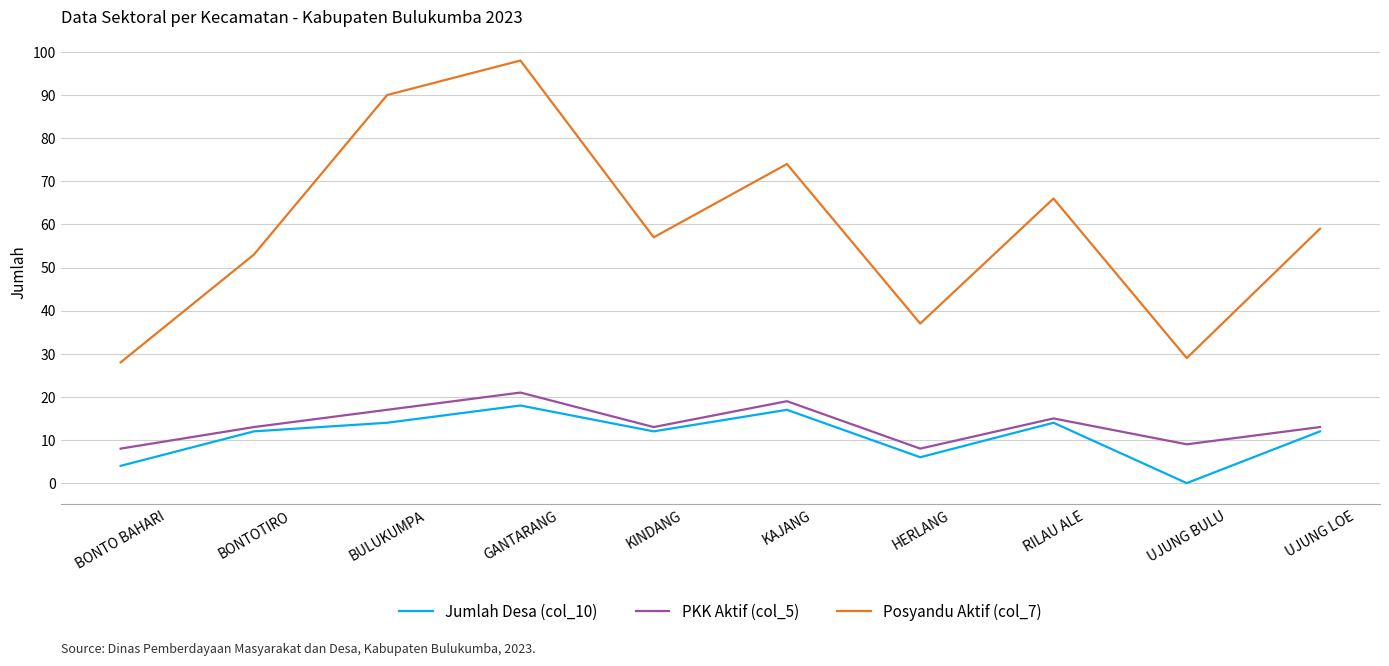

Rank the series at BULUKUMPA from lowest to highest value.

Jumlah Desa (col_10), PKK Aktif (col_5), Posyandu Aktif (col_7)